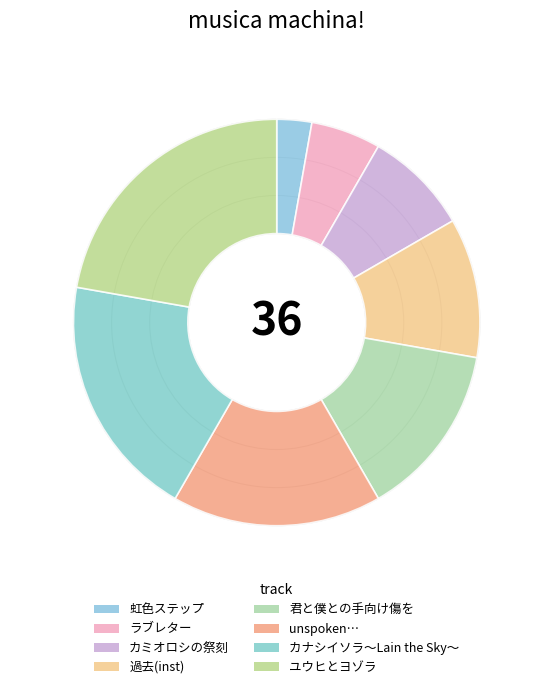

To the nearest percent, what percentage of the pie is ラブレター?

6%